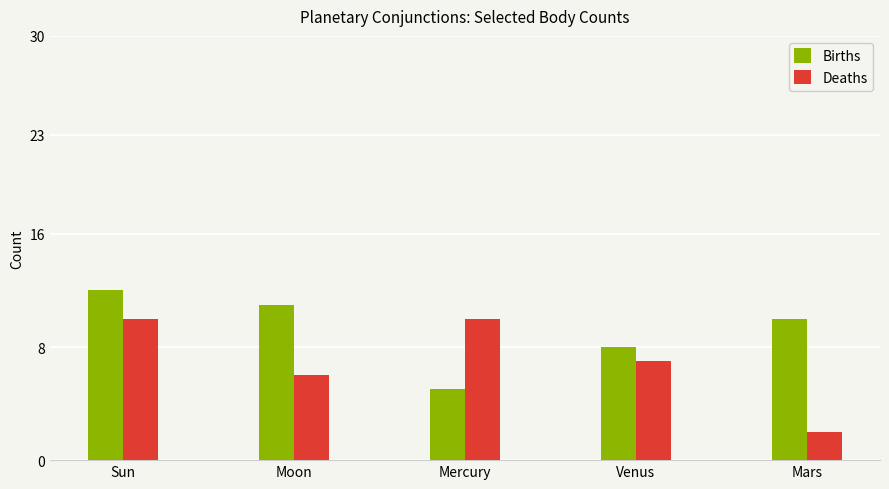

Which series changed the most between Sun and Moon?

Deaths